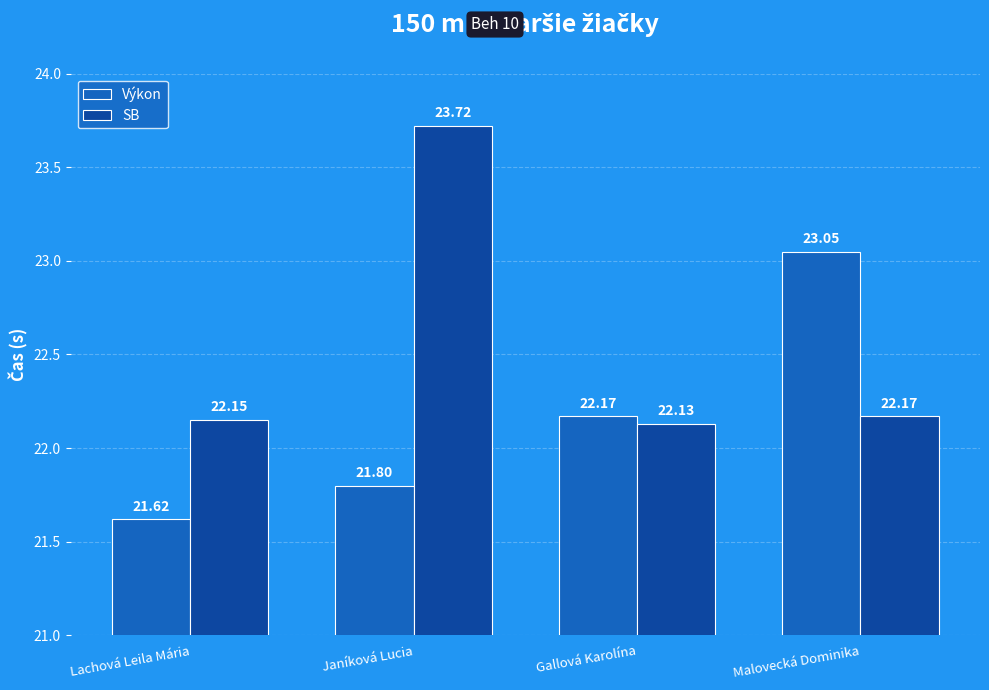

True or false: SB has a value of 22.2 at Malovecká Dominika.

True